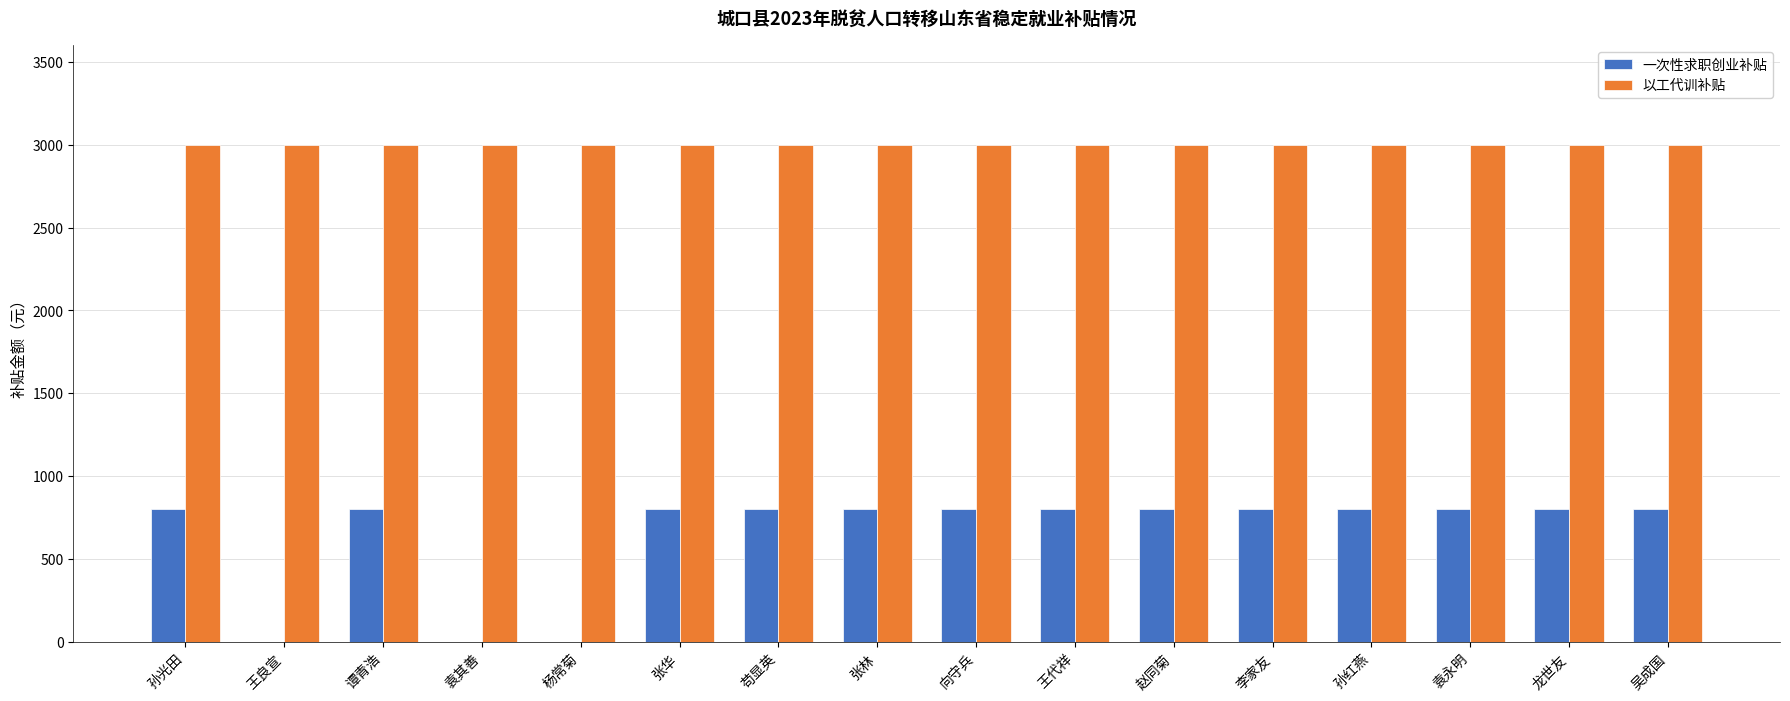

What is the sum of the 以工代训补贴 values at 龙世友 and 袁永明?

6000